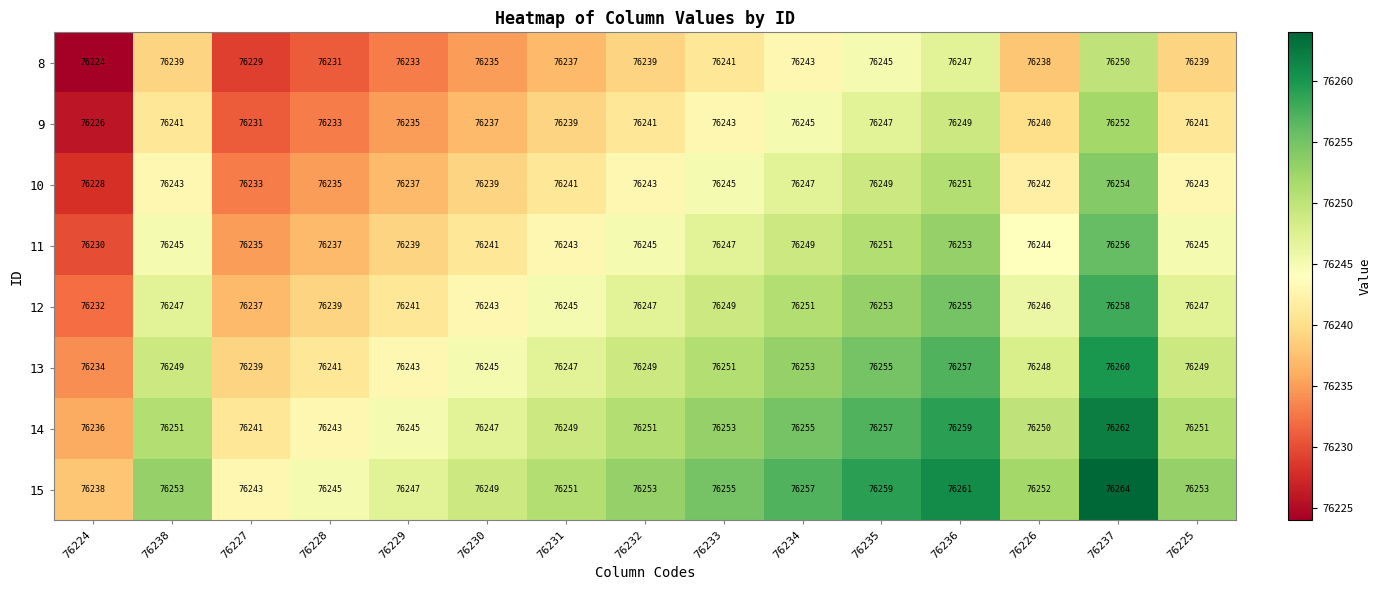

What is the total value across all series at 76229?

609920